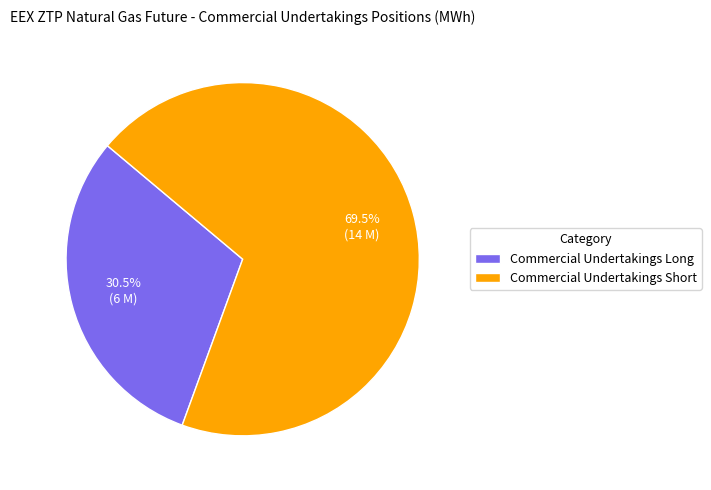

Rank the categories by value from highest to lowest.

Commercial Undertakings Short, Commercial Undertakings Long